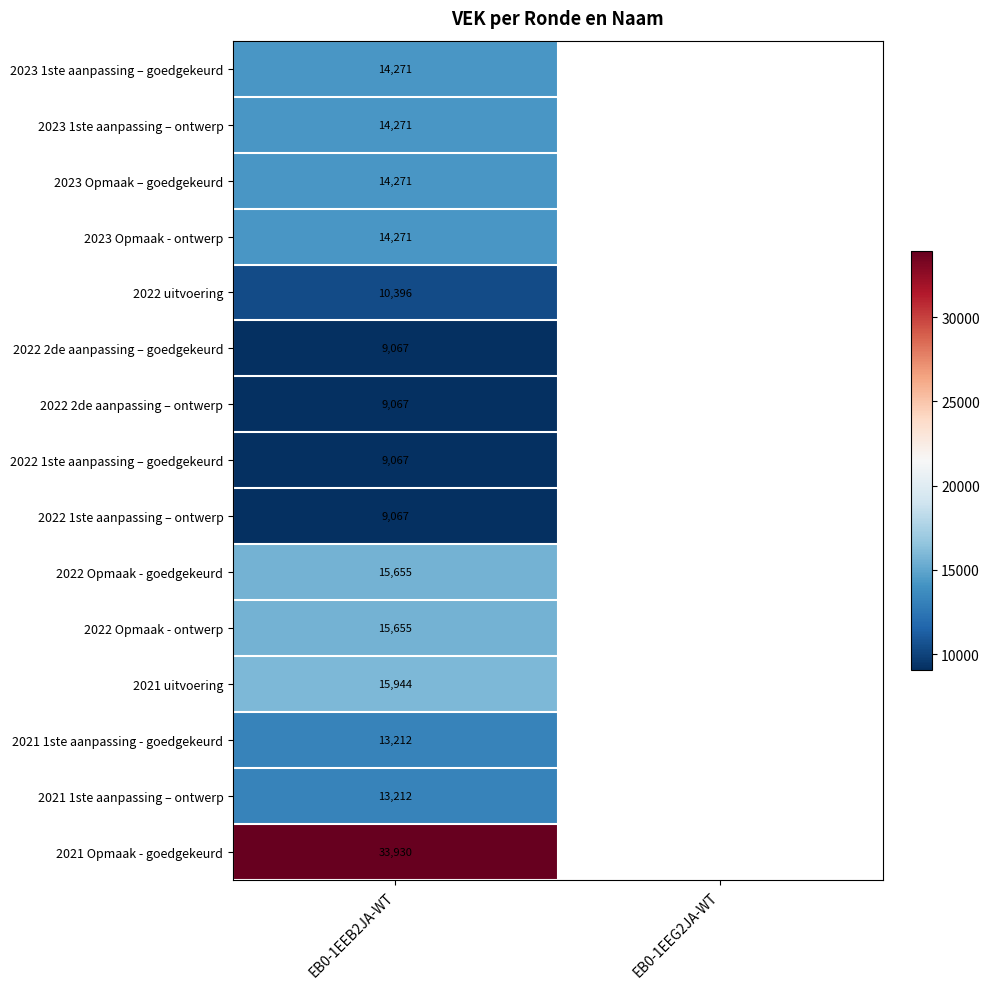

What is the total value across all series at EB0-1EEB2JA-WT?

211356